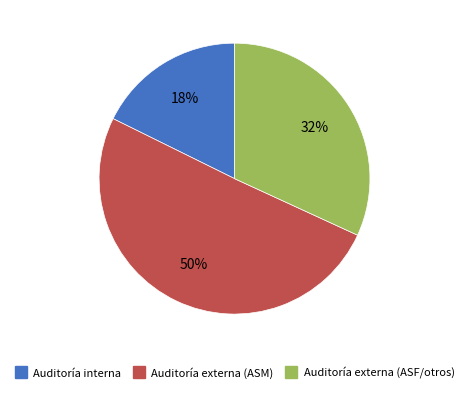

To the nearest percent, what is the average slice percentage?

33%